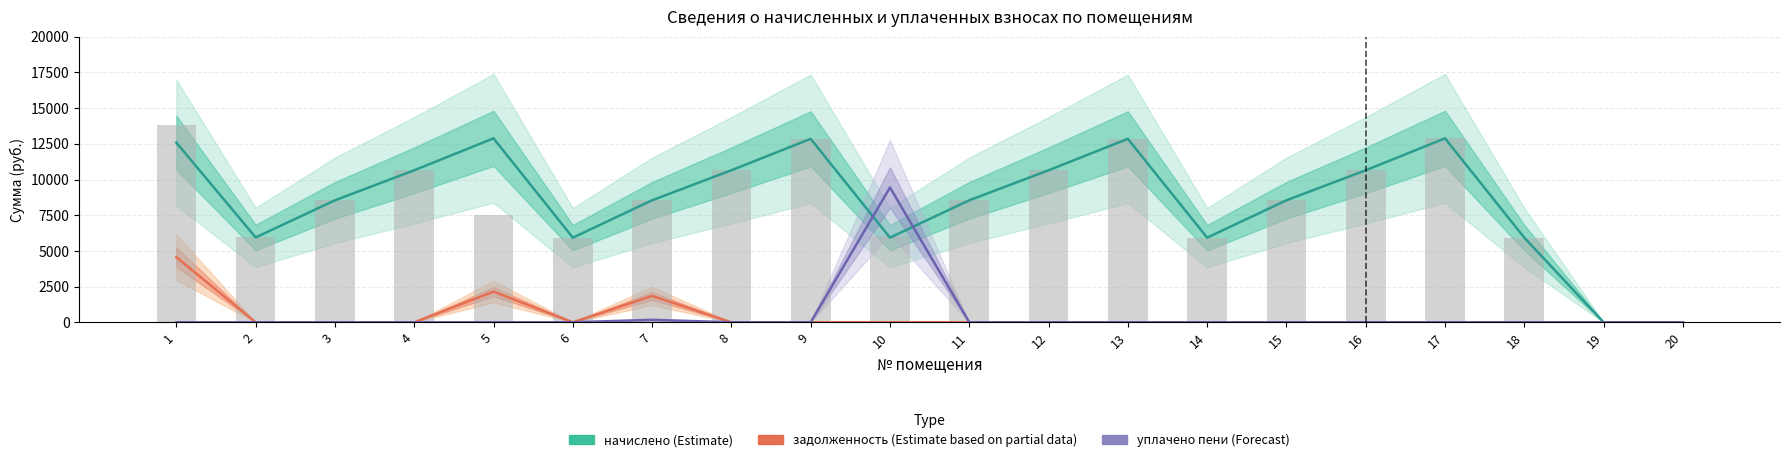

At which label does задолженность (Estimate based on partial data) reach its peak?

1